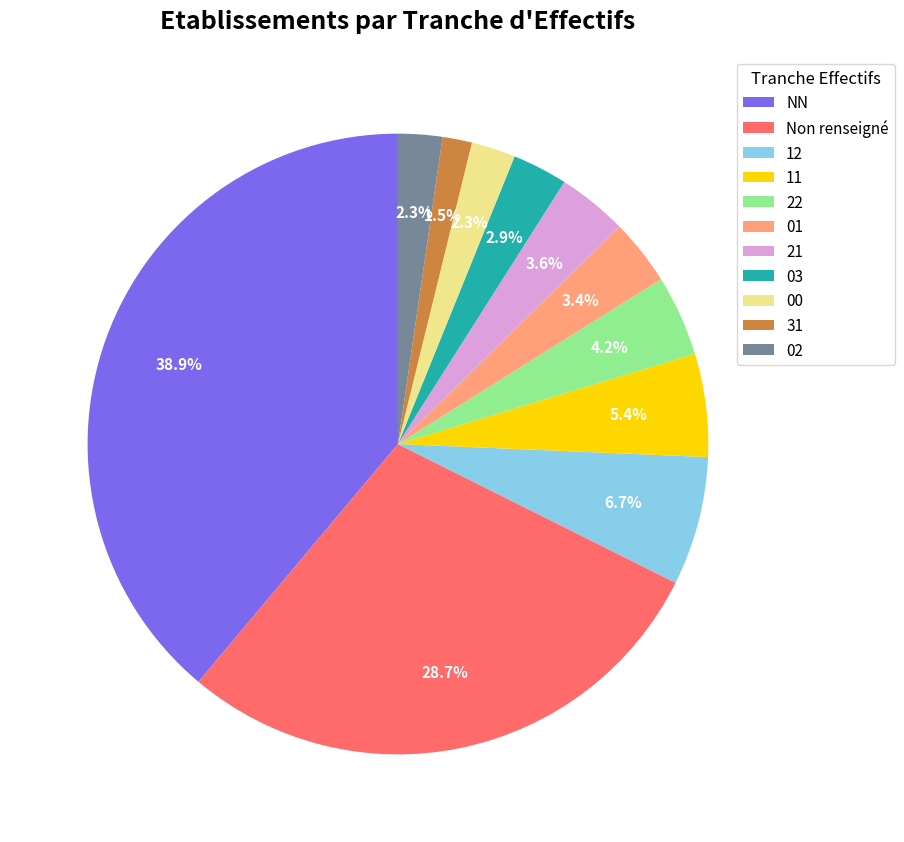

Which slice is the largest?

NN